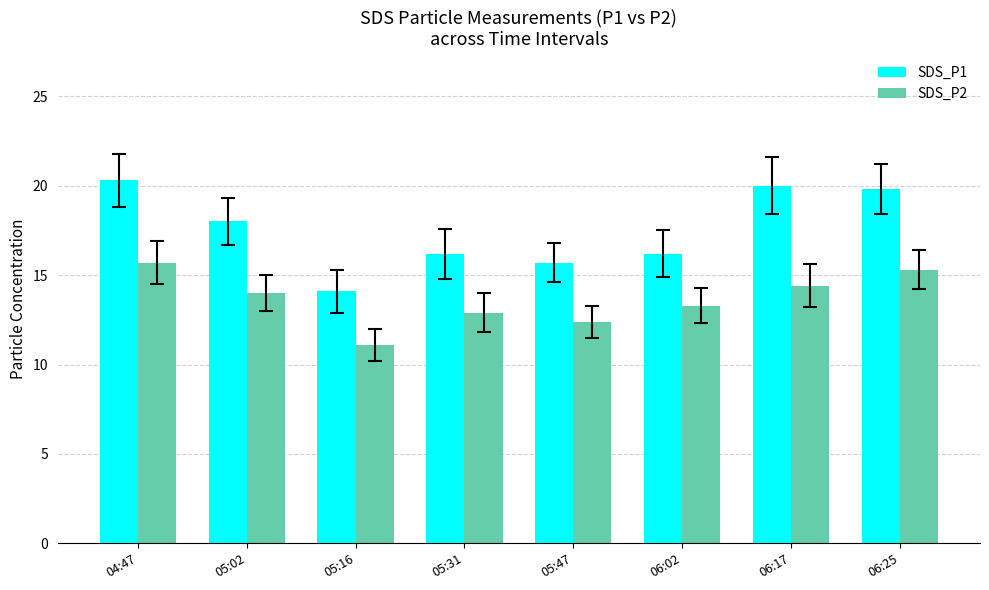

What is the maximum value shown in the chart?

20.3